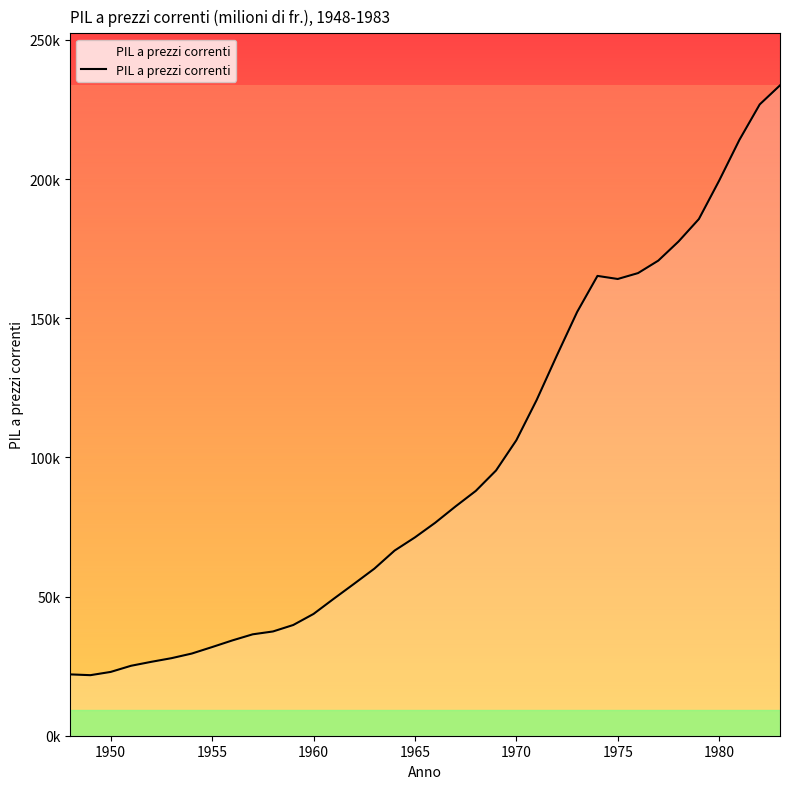

Does the chart have visible grid lines?

No